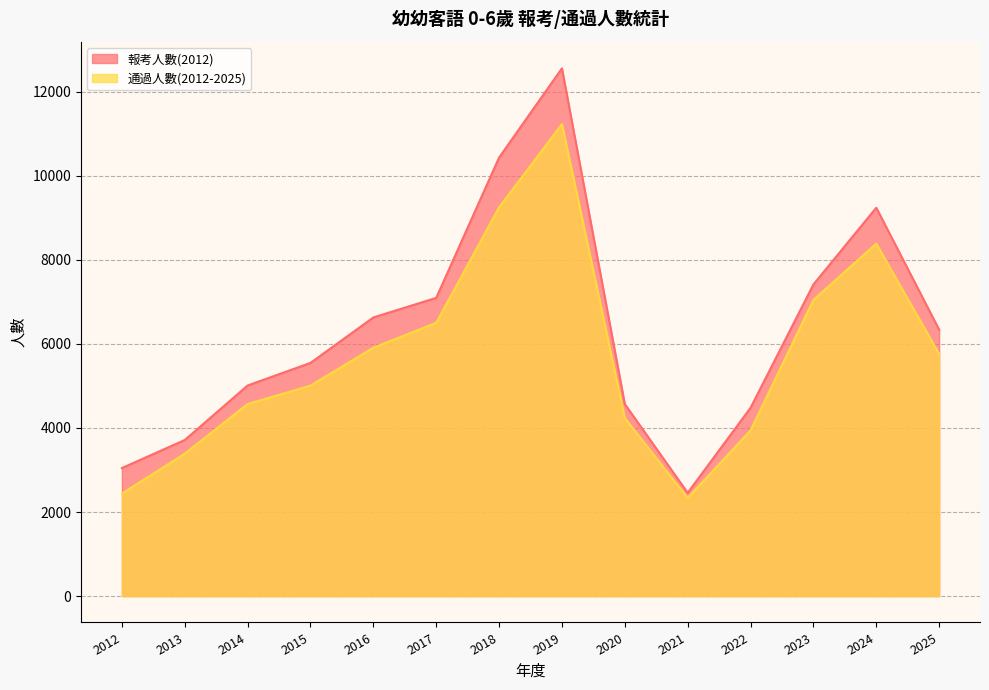

Is the value of 報考人數(2012) at 2024 greater than the value of 通過人數(2012-2025) at 2019?

No